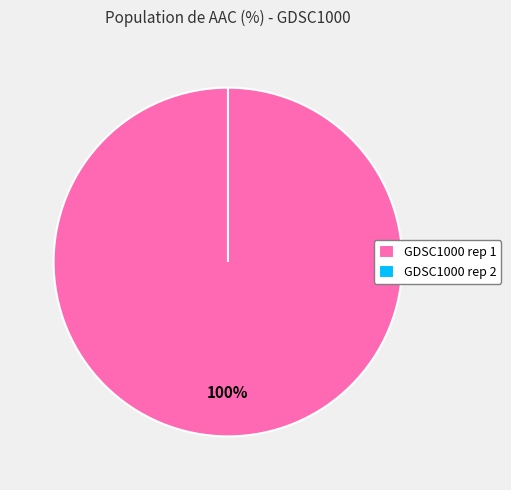

Does GDSC1000 rep 1 represent more than half of the total?

Yes